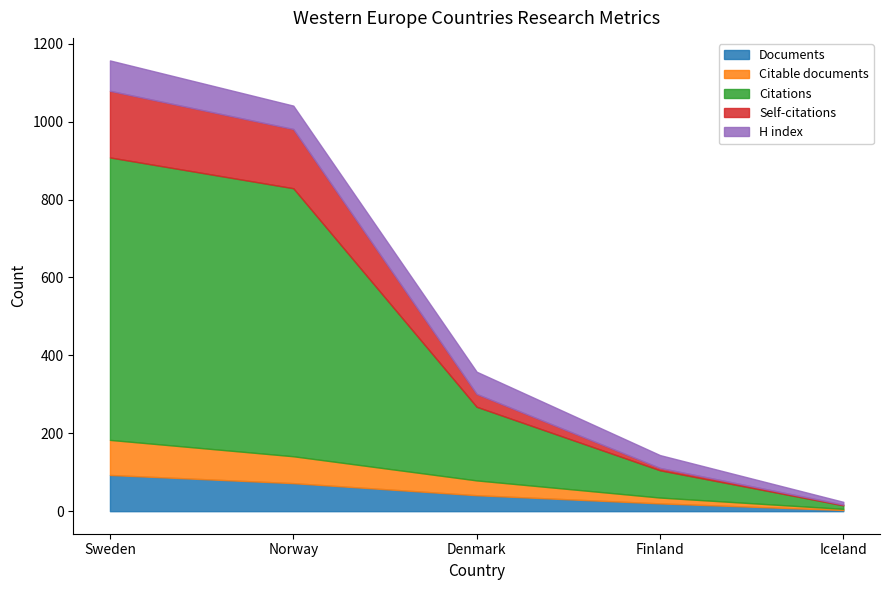

Is it true that Citations equals 725 at Sweden?

True